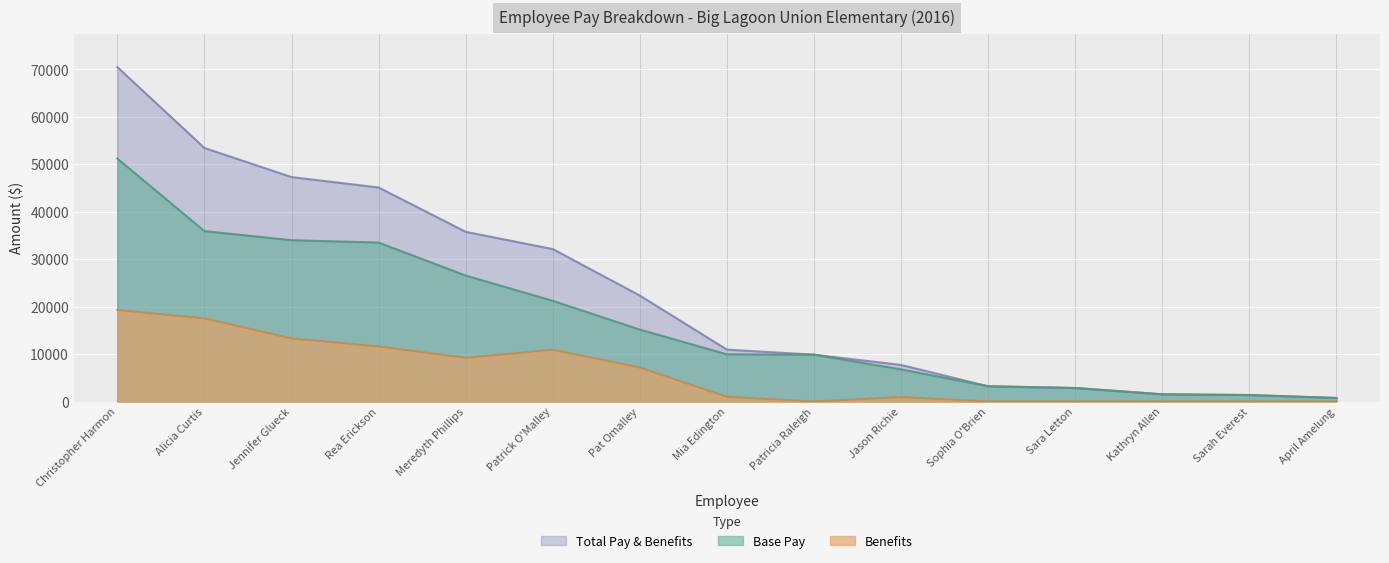

What is the difference between the maximum and minimum values in the Base Pay series?

50445.4